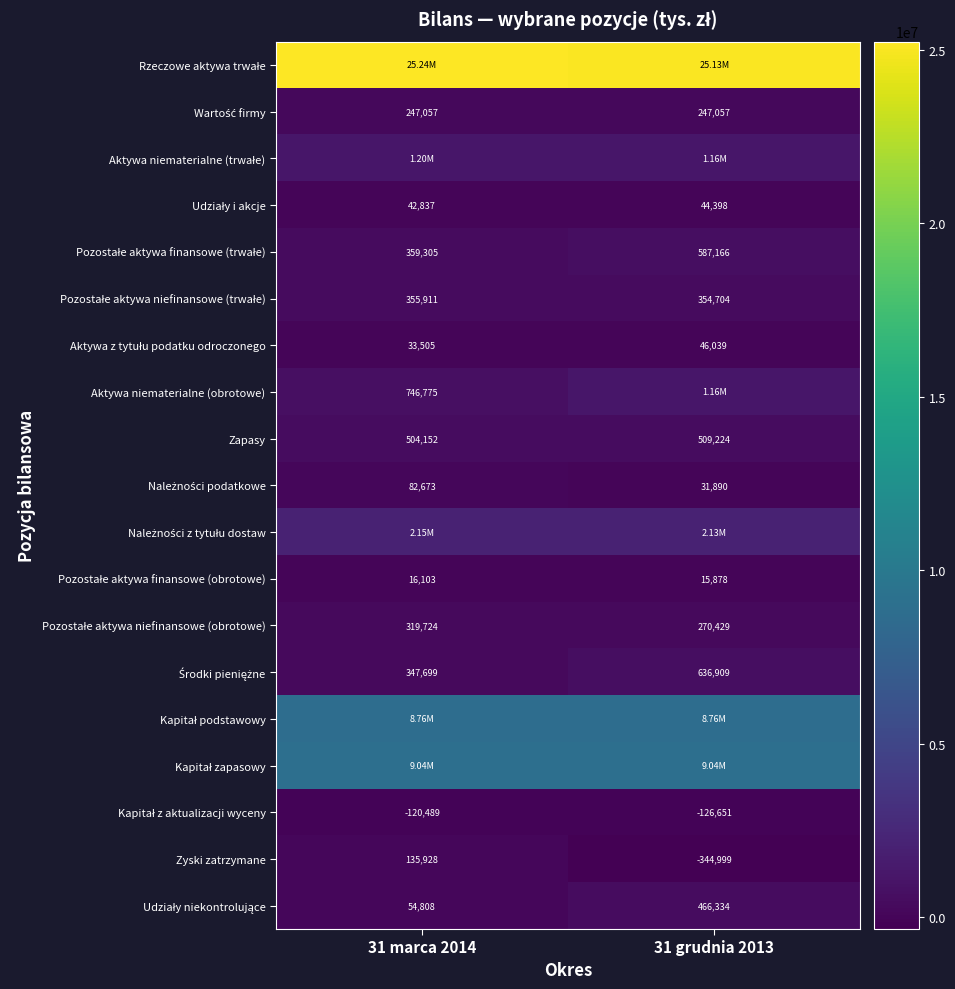

What is the difference between the highest and lowest values at 31 grudnia 2013?

25472638